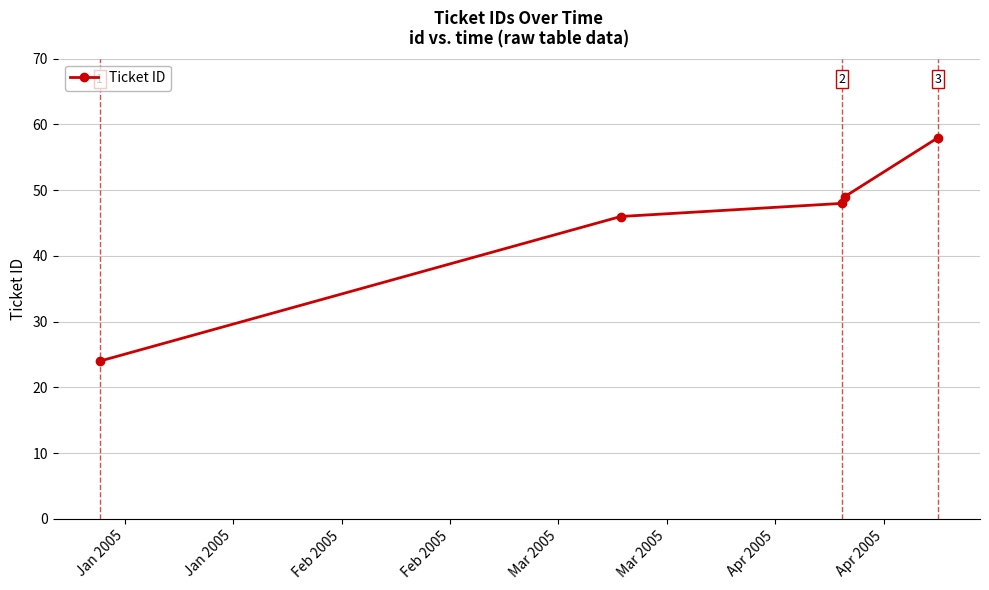

True or false: there are more than 0 points higher than both neighbors.

False